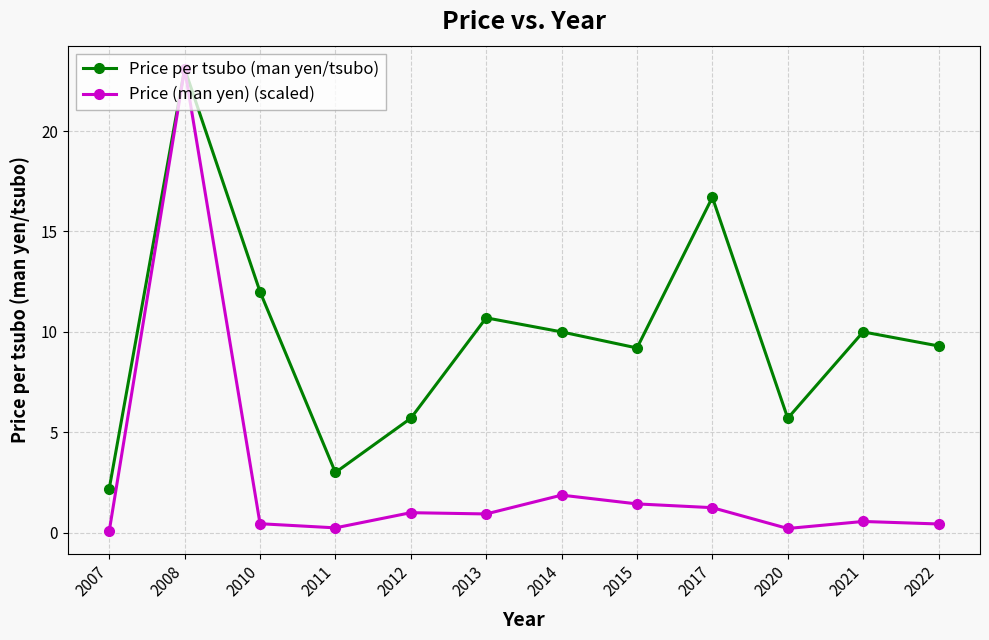

At 2013, list the series in order from largest to smallest.

Price per tsubo (man yen/tsubo), Price (man yen) (scaled)